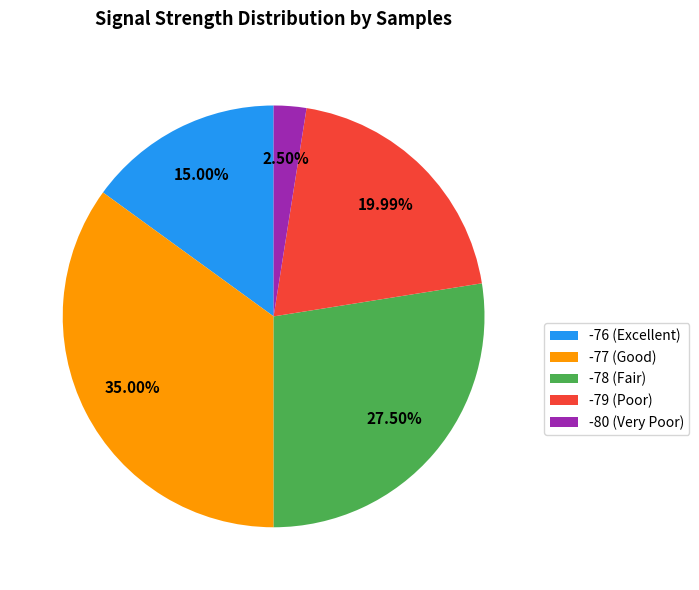

Is there a majority slice in this chart?

No